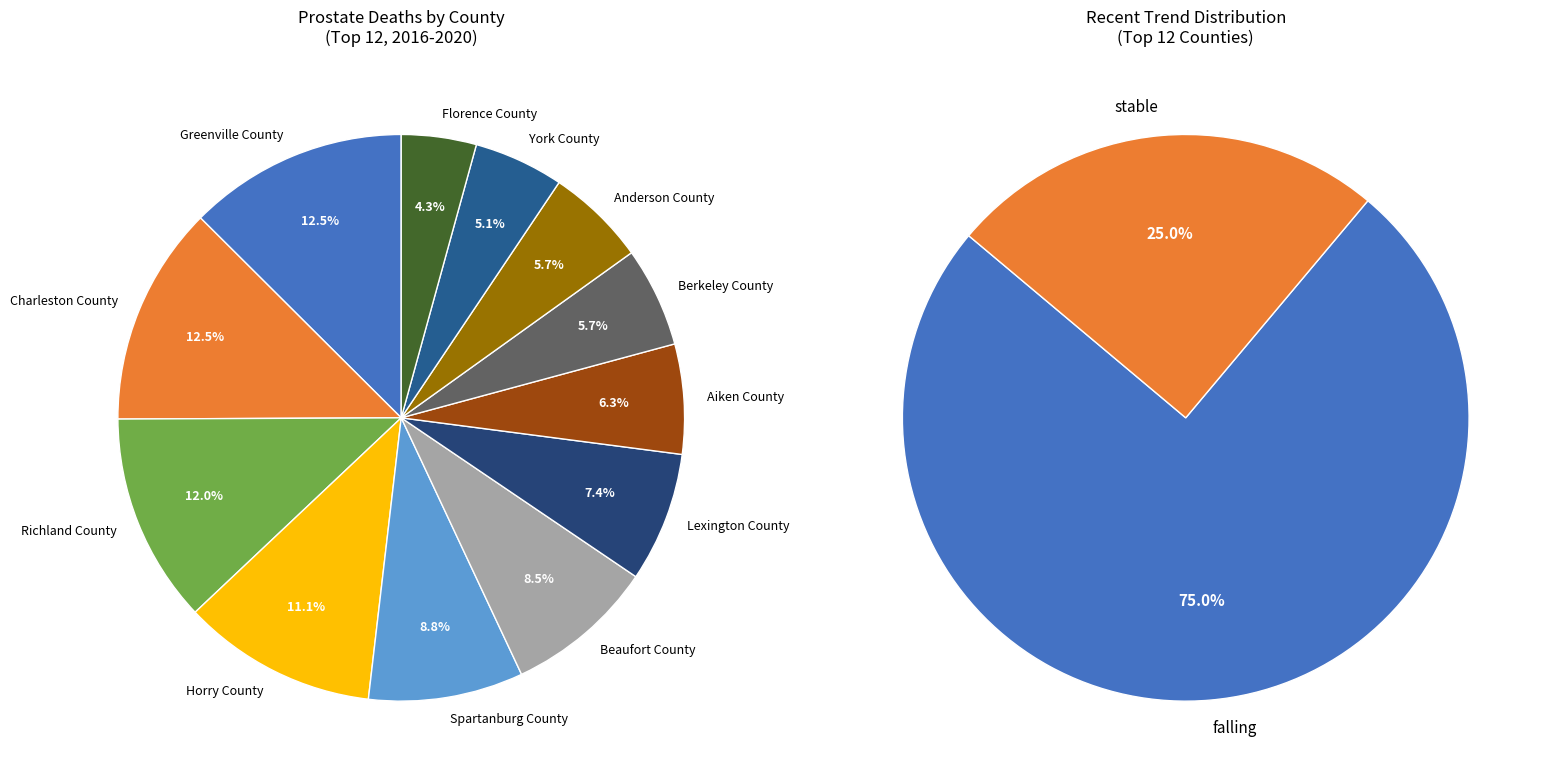

What portion of the pie excludes Beaufort County?

91.5%